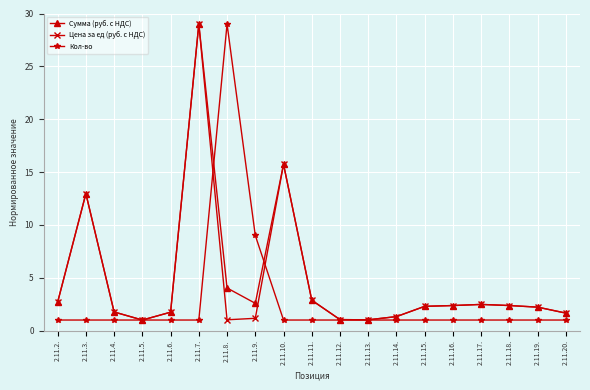

True or false: Цена за ед (руб. с НДС) has a value of 1.7 at 2.11.6..

True